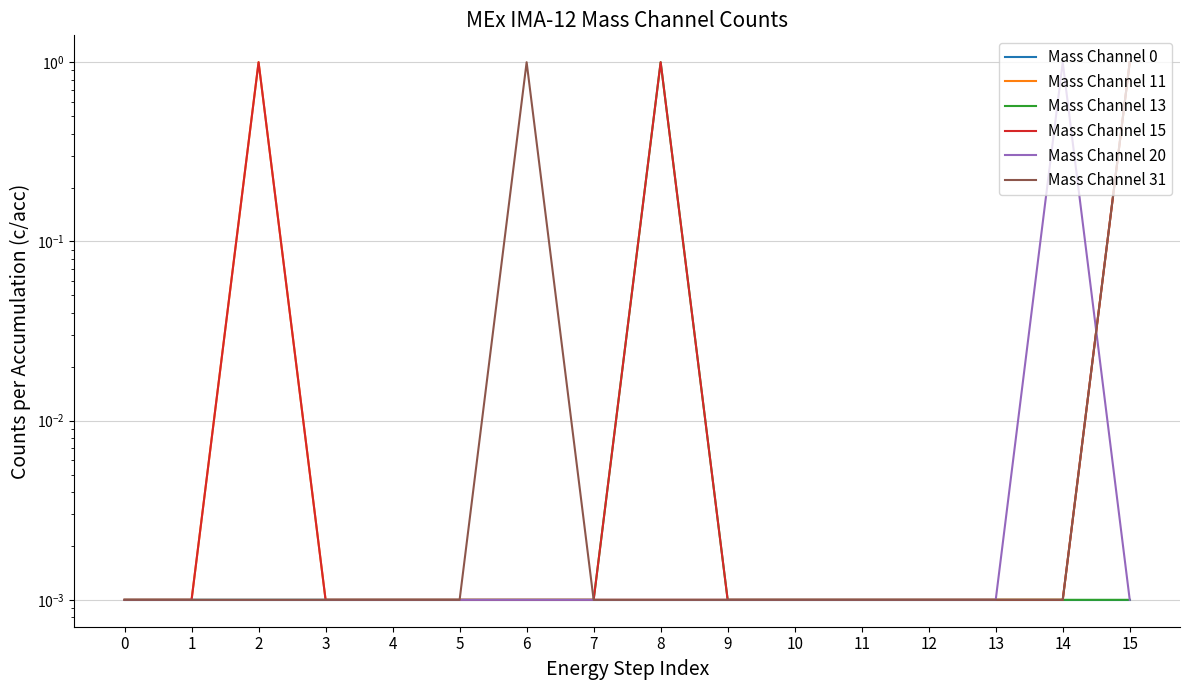

Where is the first local maximum for Mass Channel 11?

2